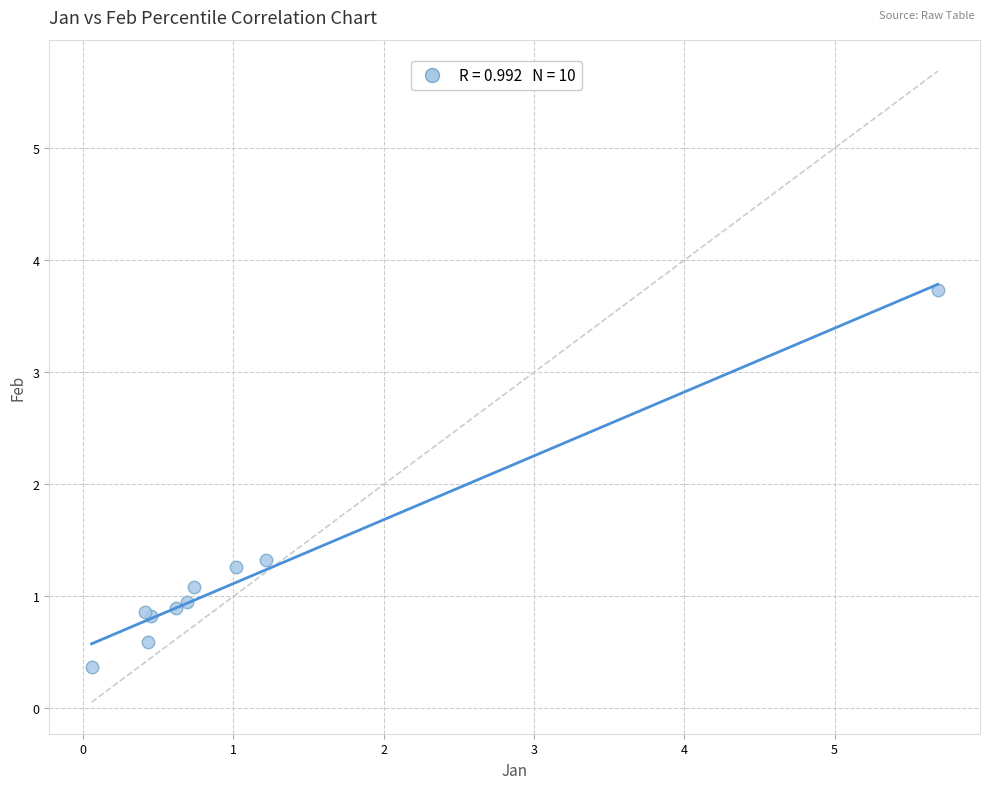

What Y value in the scatter plot is closest to 2?

1.3